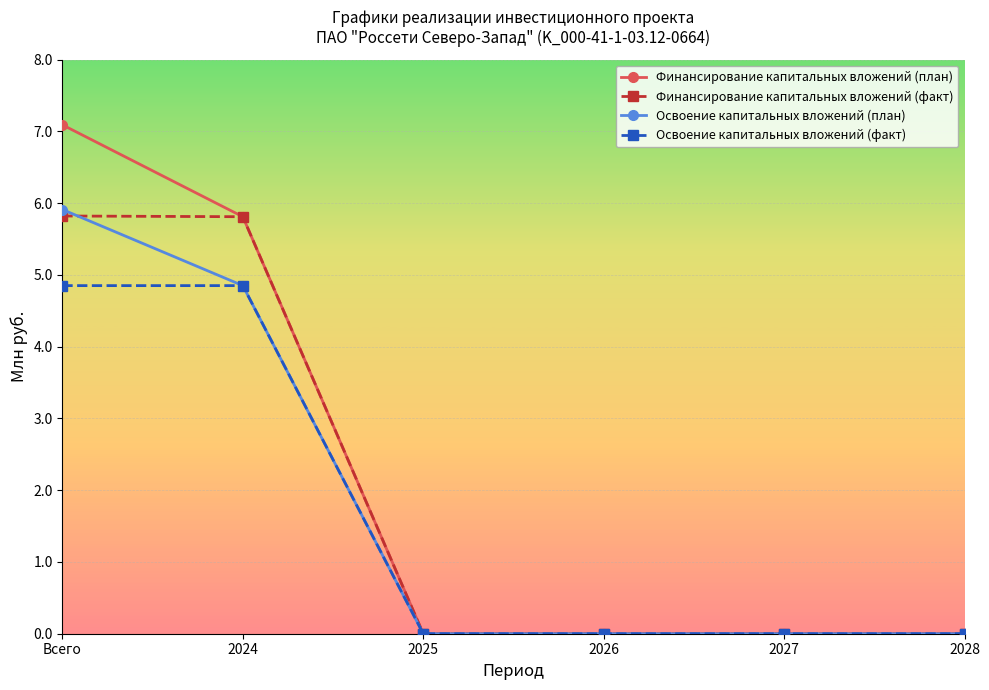

At which label is Финансирование капитальных вложений (план) closest to 3?

2024